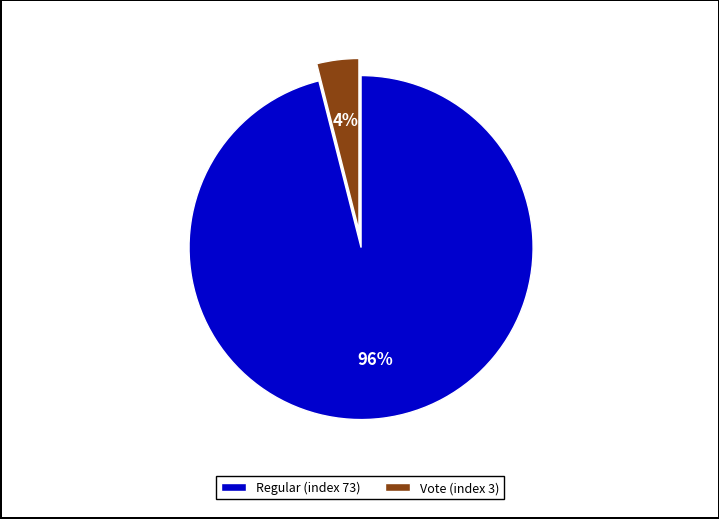

How many slices are in this pie chart?

2